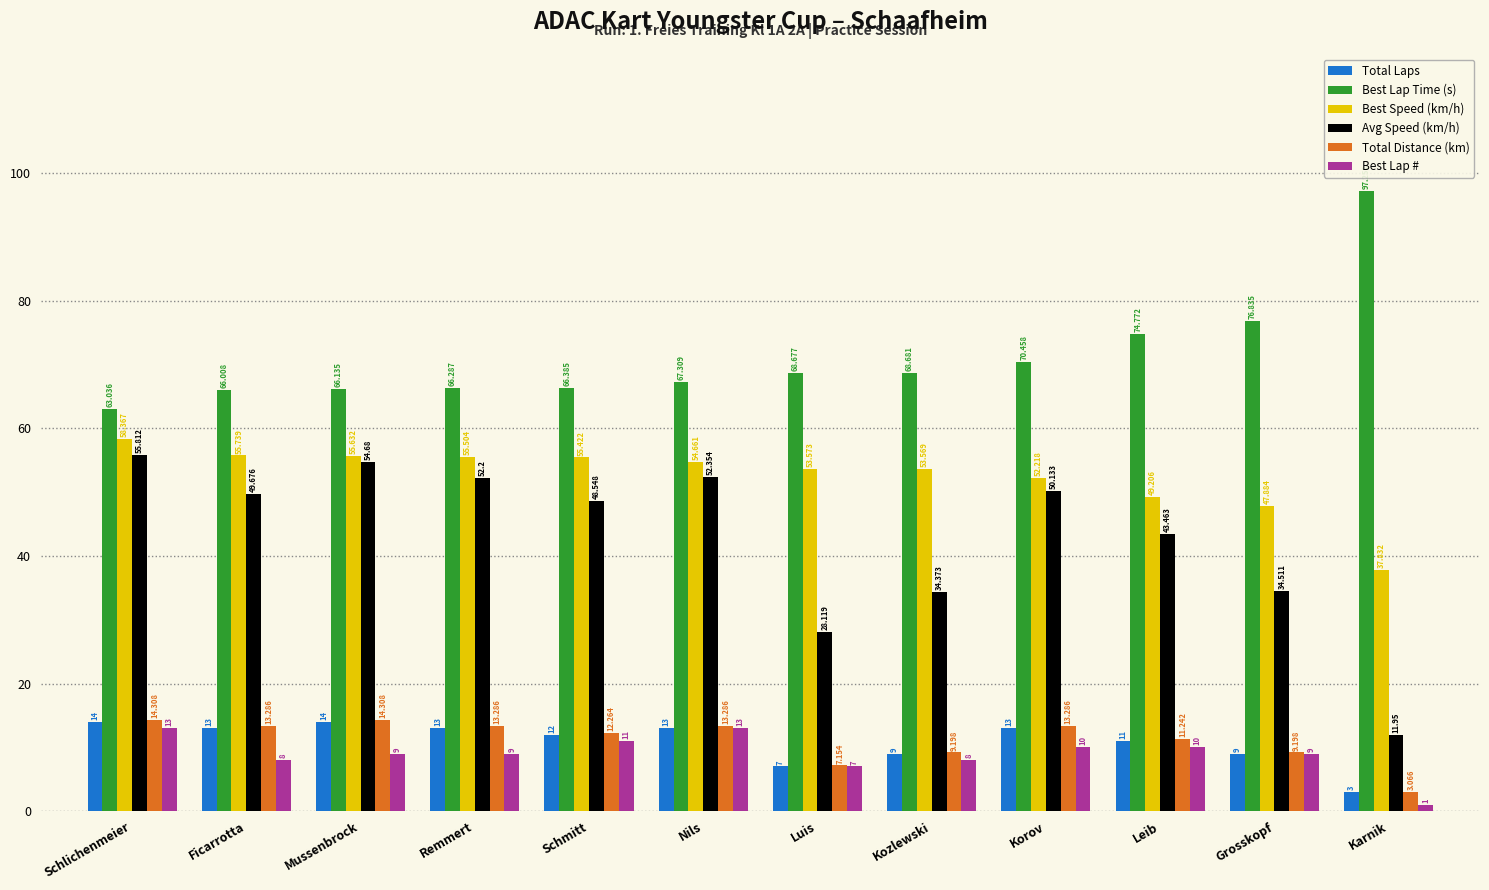

List the labels in order of Avg Speed (km/h) value, smallest first.

Karnik, Luis, Kozlewski, Grosskopf, Leib, Schmitt, Ficarrotta, Korov, Remmert, Nils, Mussenbrock, Schlichenmeier